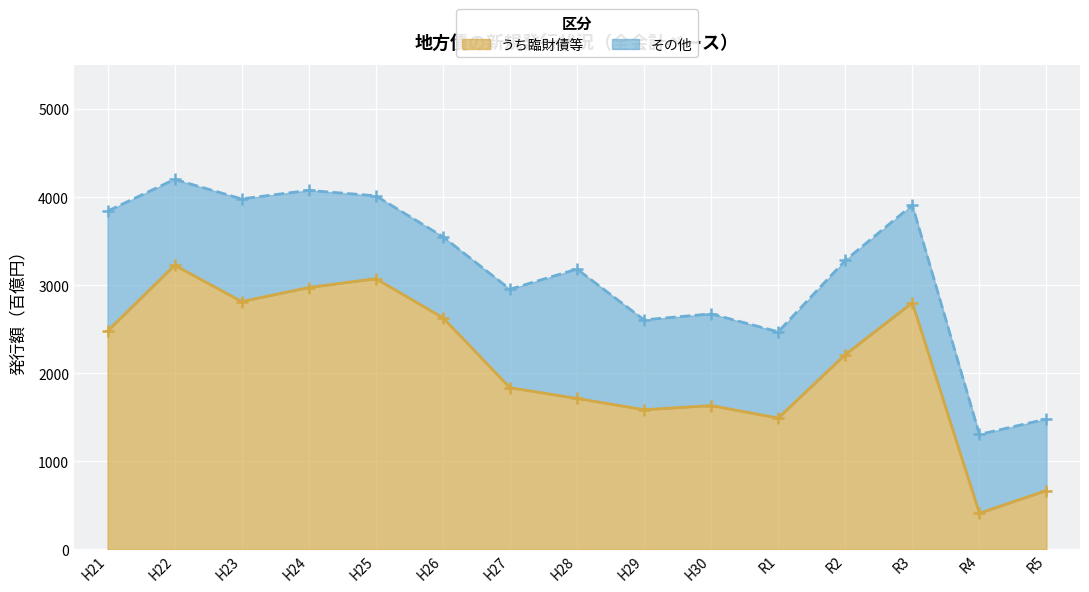

True or false: there are more than 2 points higher than both neighbors.

True